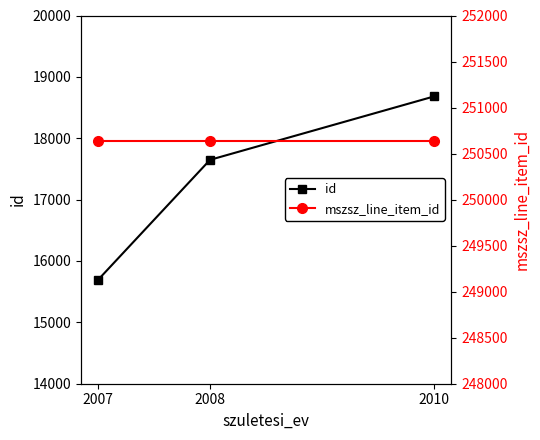

At 2010, list the series in order from smallest to largest.

id, mszsz_line_item_id